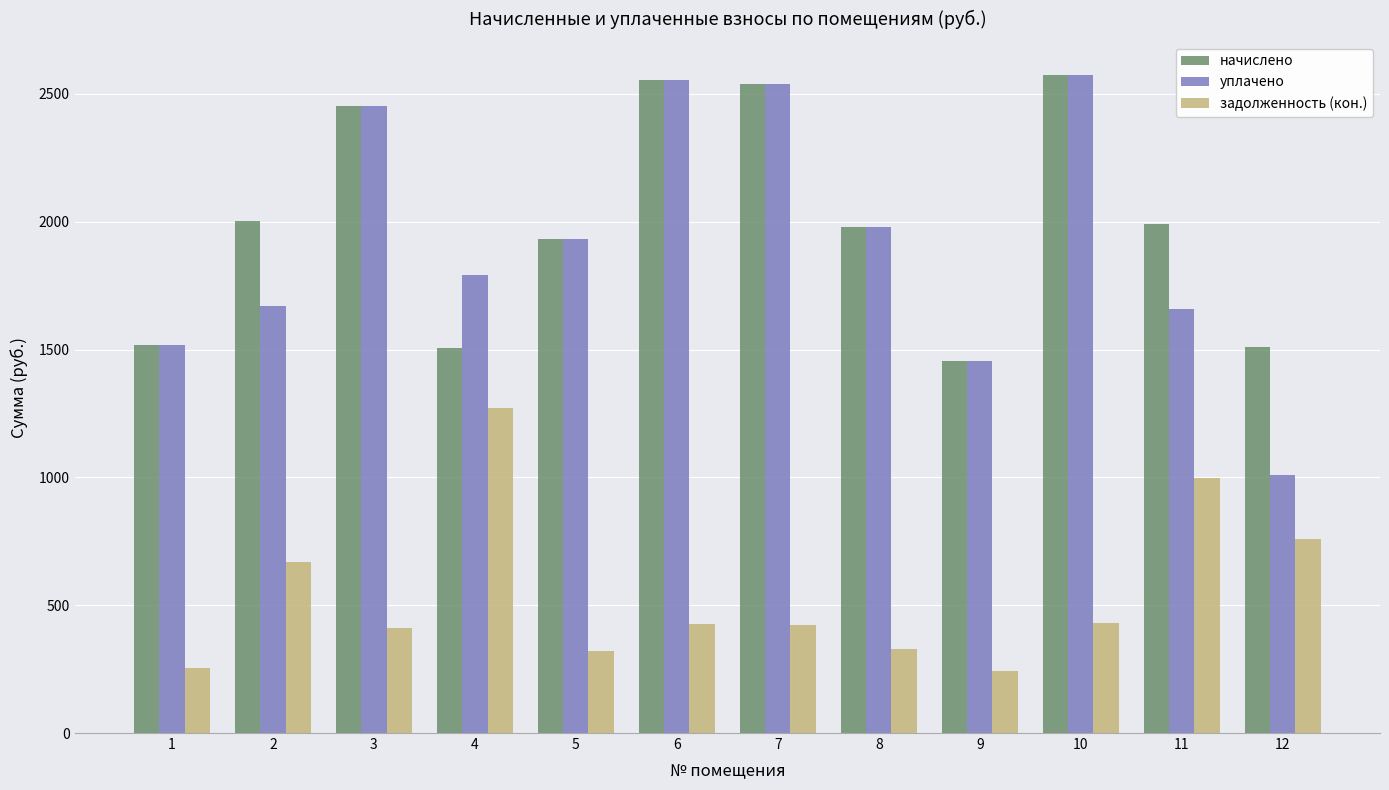

What is the difference between the maximum and minimum values in the задолженность (кон.) series?

1027.8